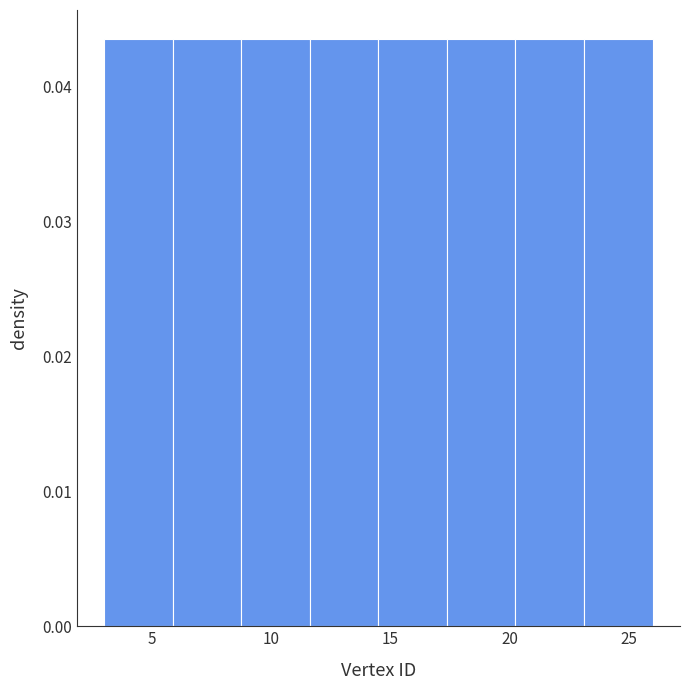

Reading left to right, transcribe this chart: for each bar, give the range it covers on the x-axis and its height. Neither the bar edges nor the heights are printed on the chart, so give them approximately, as read against the axes.

3.0 to 6.0: 0.043
6.0 to 9.0: 0.043
9.0 to 11.5: 0.043
11.5 to 14.5: 0.043
14.5 to 17.5: 0.043
17.5 to 20.5: 0.043
20.5 to 23.0: 0.043
23.0 to 26.0: 0.043